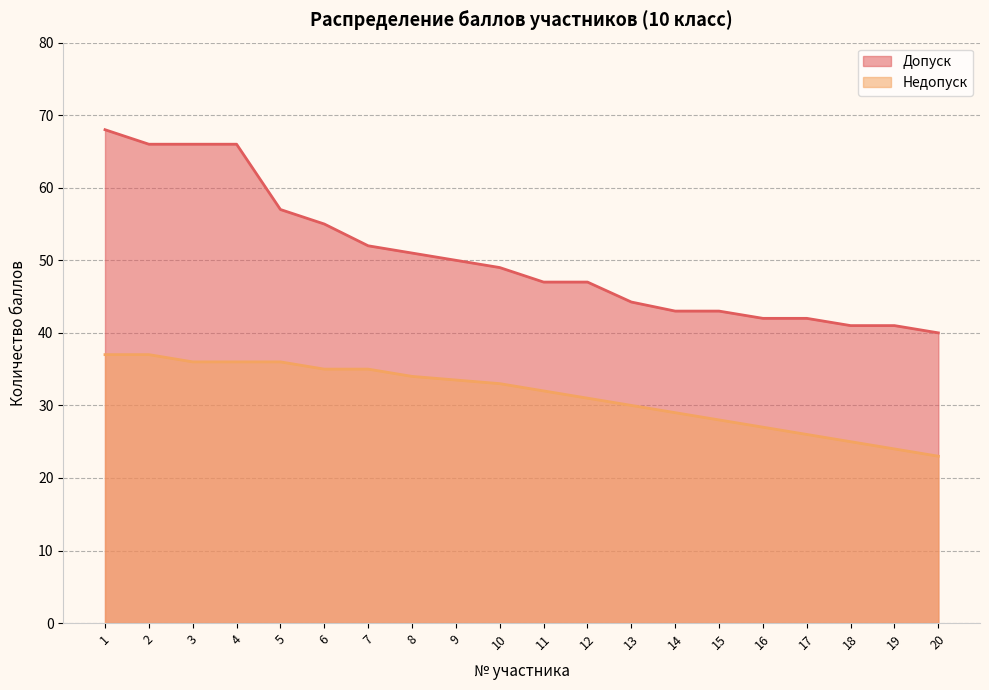

What is the minimum value shown in the chart?

23.0